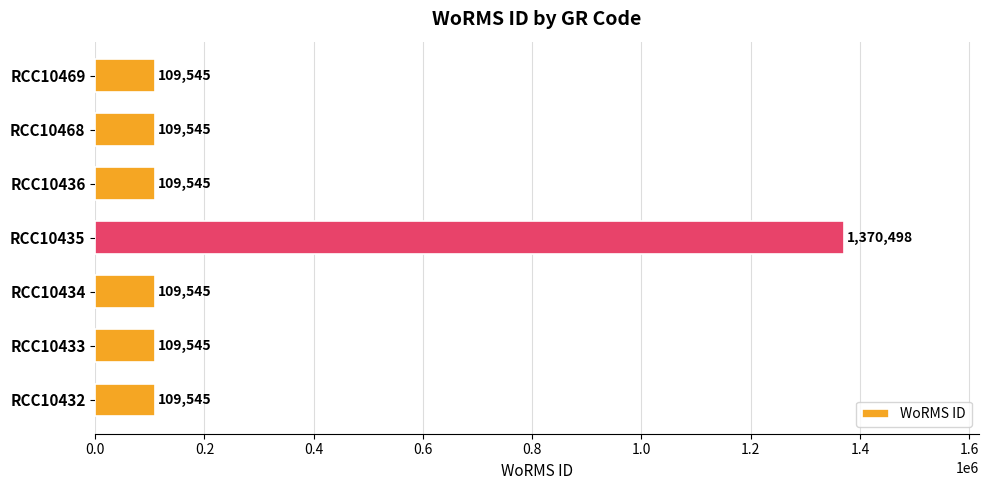

How many bars are there in total?

7